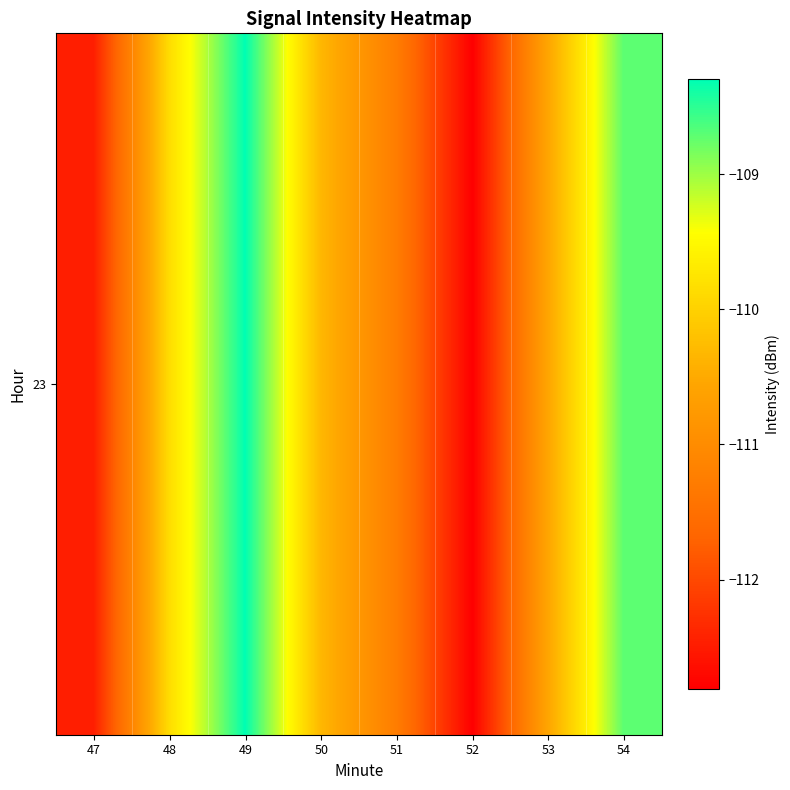

What is the difference between the second highest and minimum values?

4.1